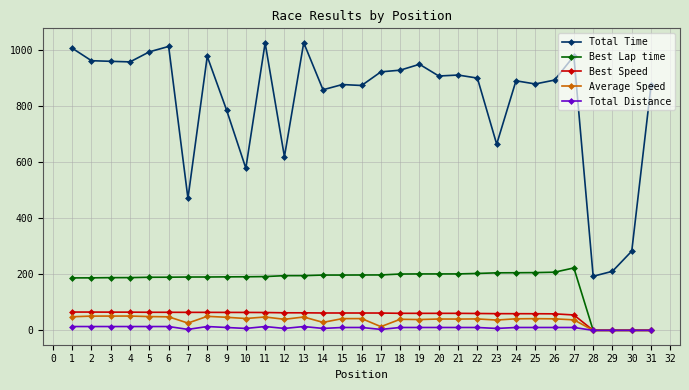

Which series has the largest range (max minus min)?

Total Time